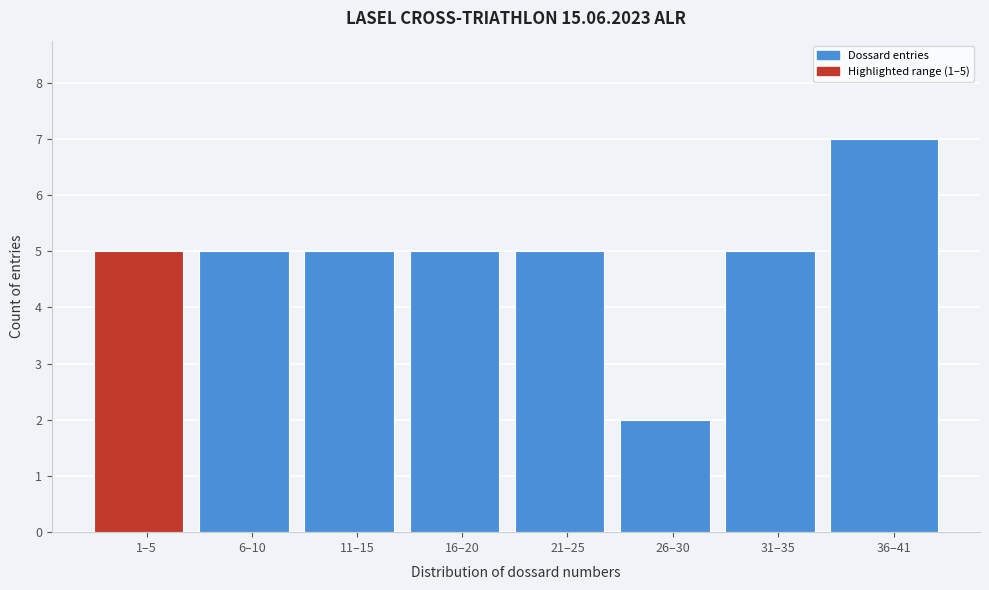

Reading left to right, extract all data points from this chart.

1–5=5	6–10=5	11–15=5	16–20=5	21–25=5	26–30=2	31–35=5	36–41=7